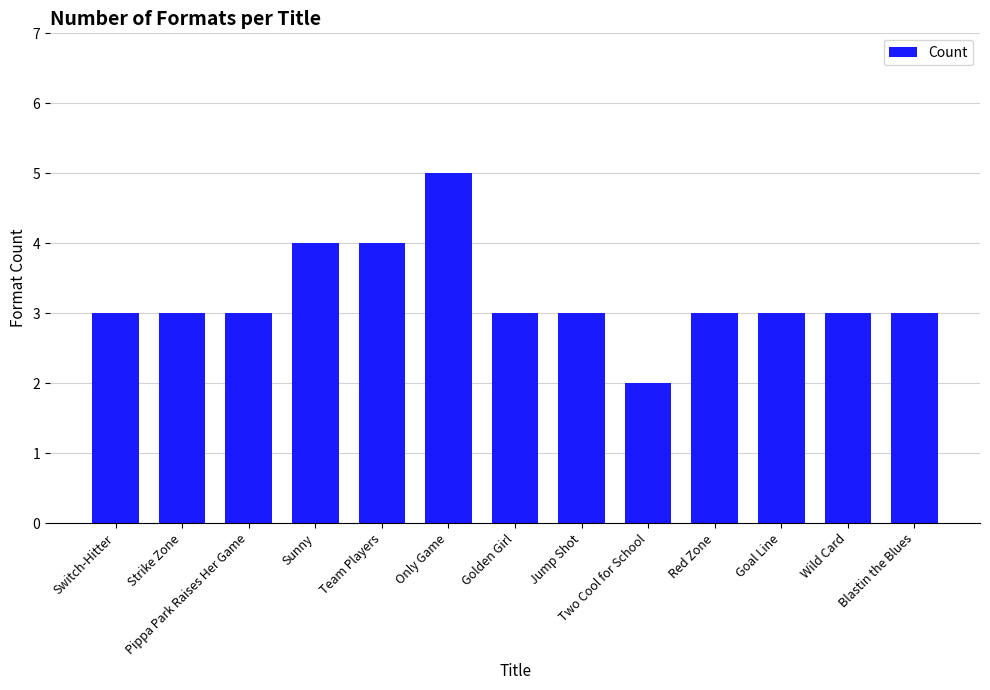

Are the bars grouped side by side (vs. stacked)?

No